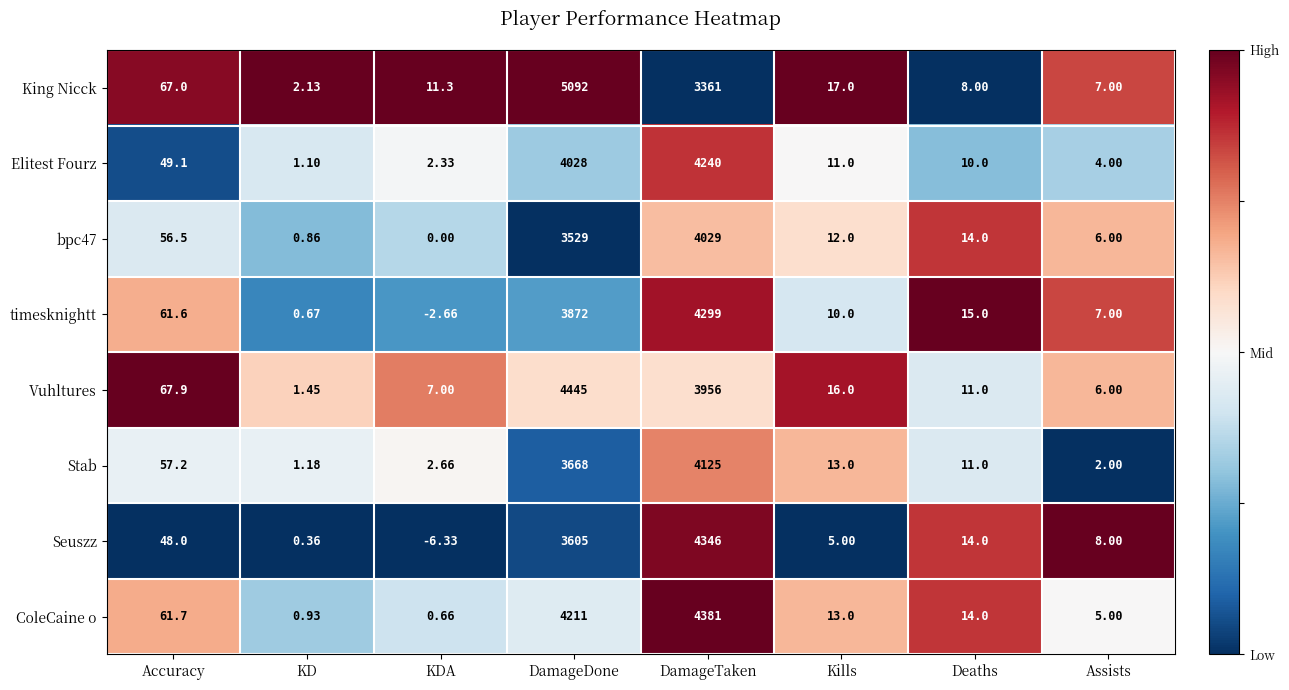

Where does the timesknightt series first go above 15?

Accuracy